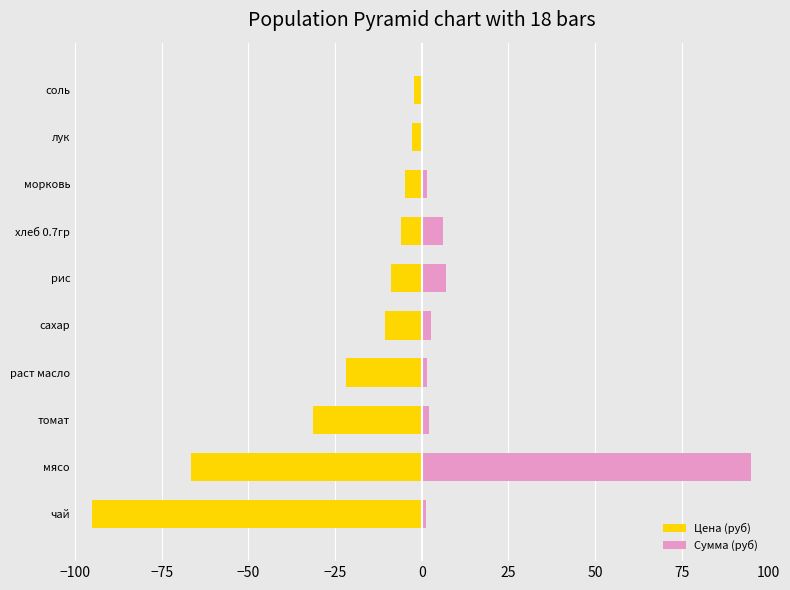

How many bars are there in total?

20